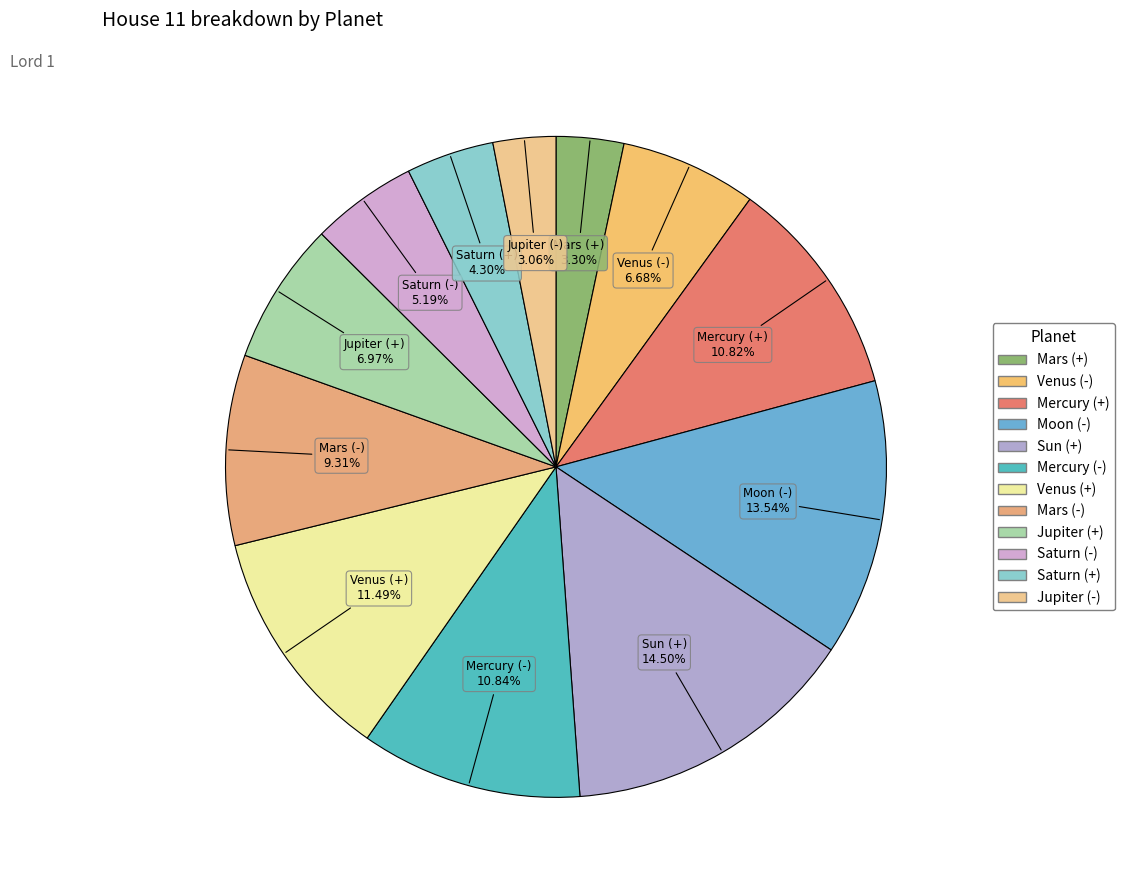

To the nearest percent, what portion does Moon (-) represent?

14%